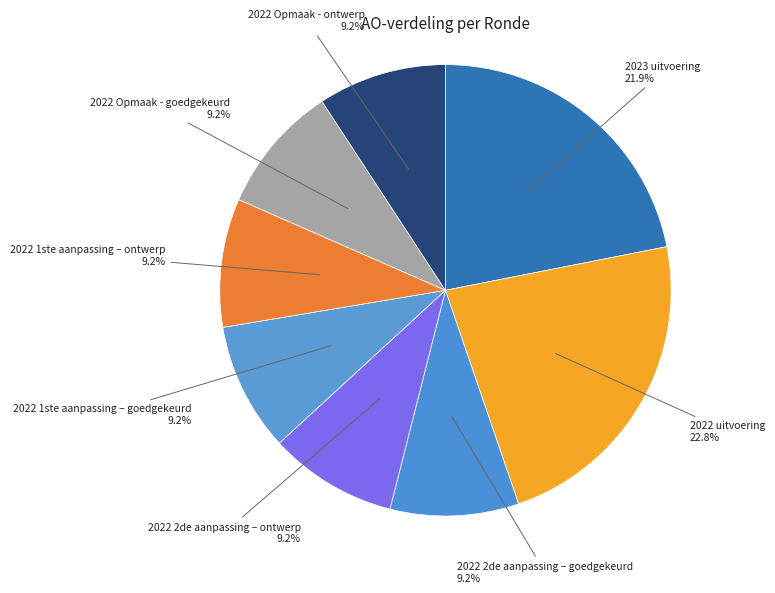

What is the largest slice in the pie chart?

2022 uitvoering